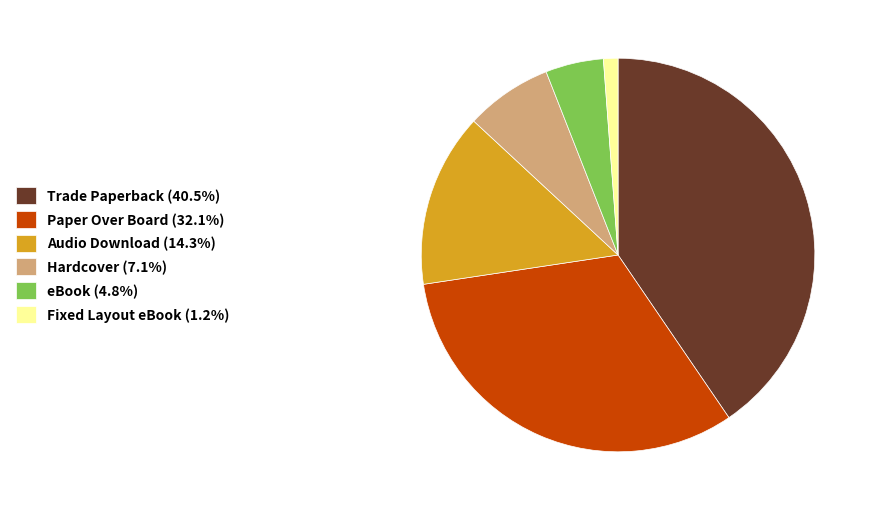

Combined, do eBook (4.8%) and Audio Download (14.3%) account for over 50%?

No